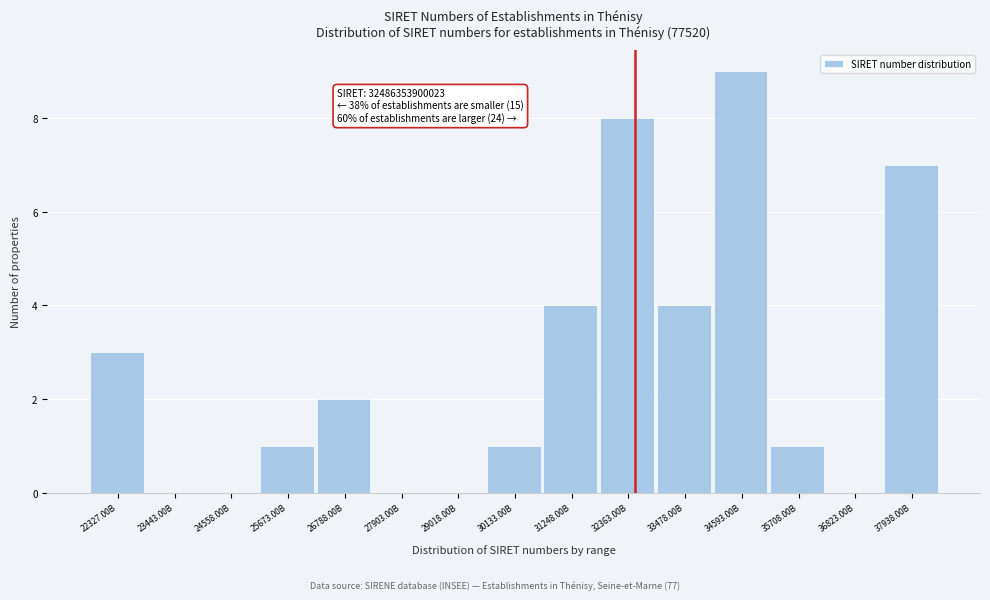

The value at 37938.00B is 10. True or false?

False